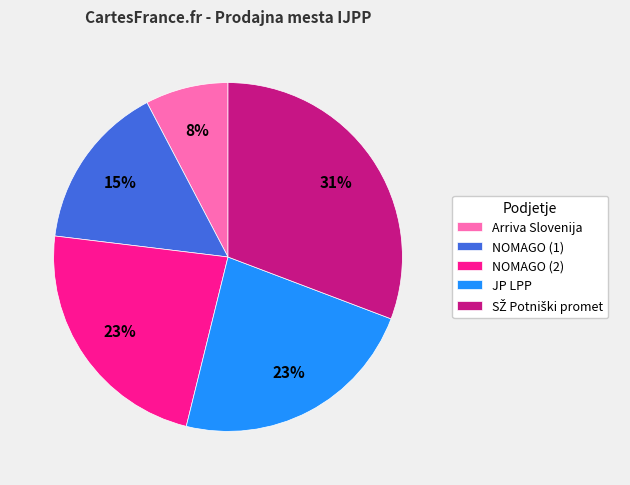

Count the number of slices in the pie.

5